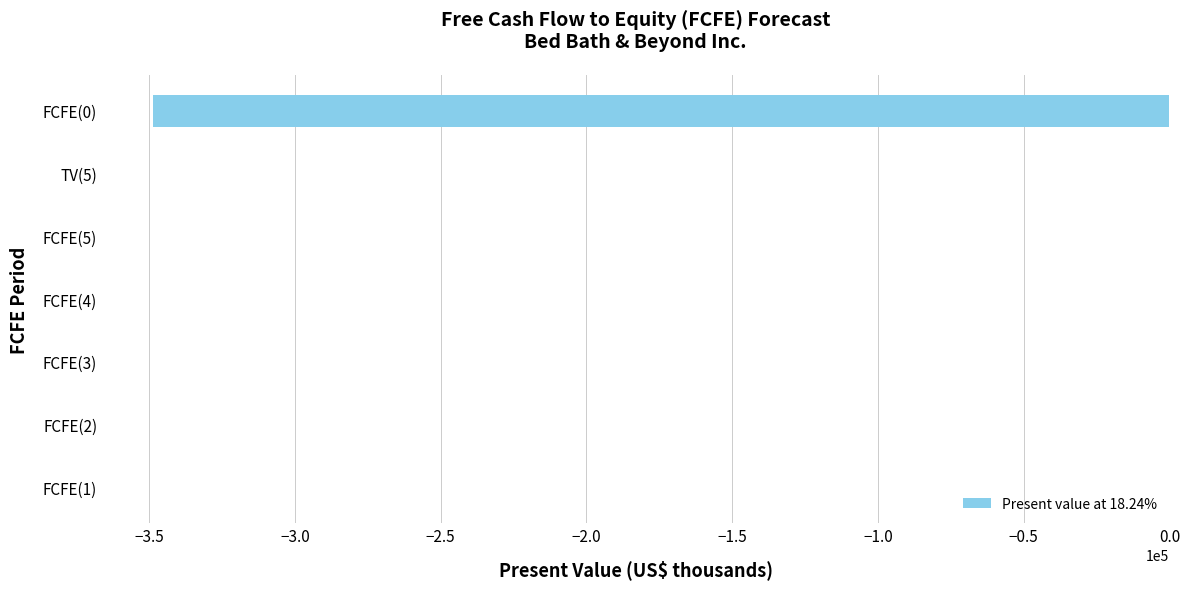

What is the sum of the values at FCFE(3) and FCFE(0)?

-348724